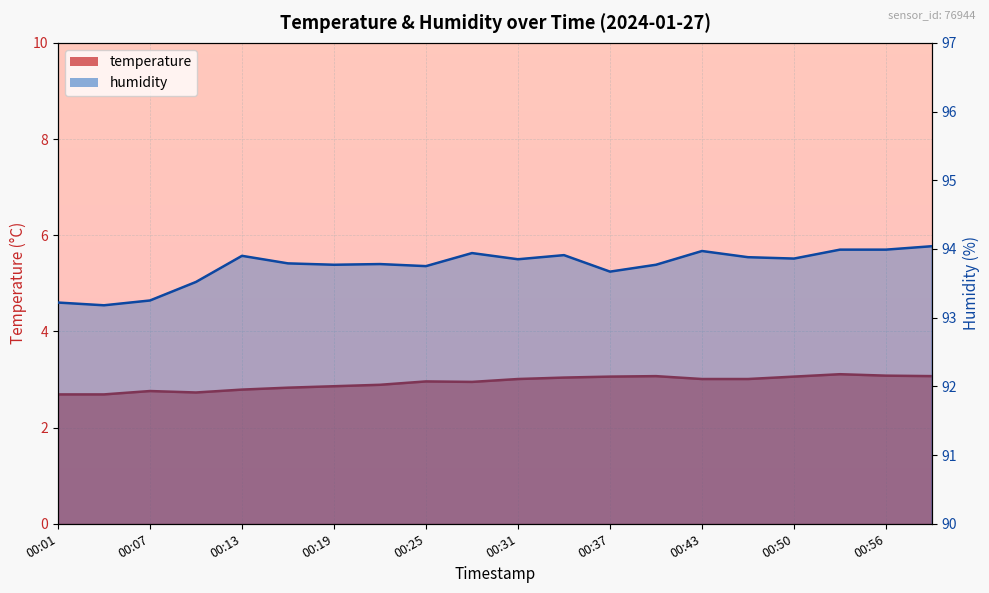

What are all the series names shown in the legend?

temperature, humidity